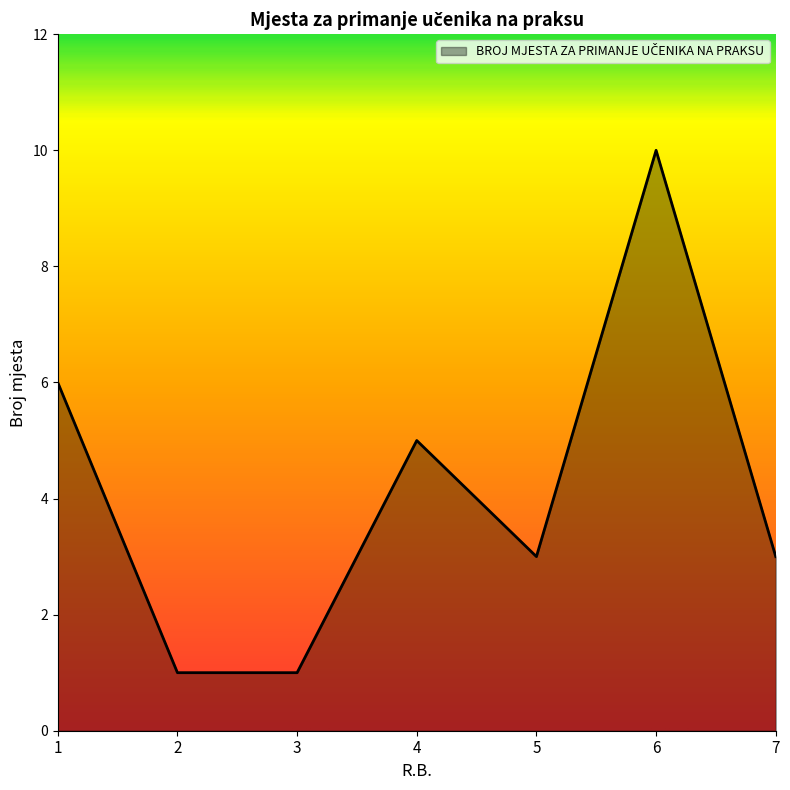

What is the difference between the second highest and second lowest values?

5